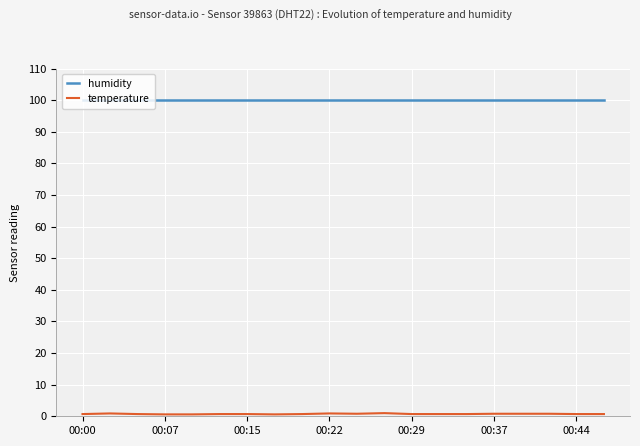

Which series has the largest total across all categories?

humidity